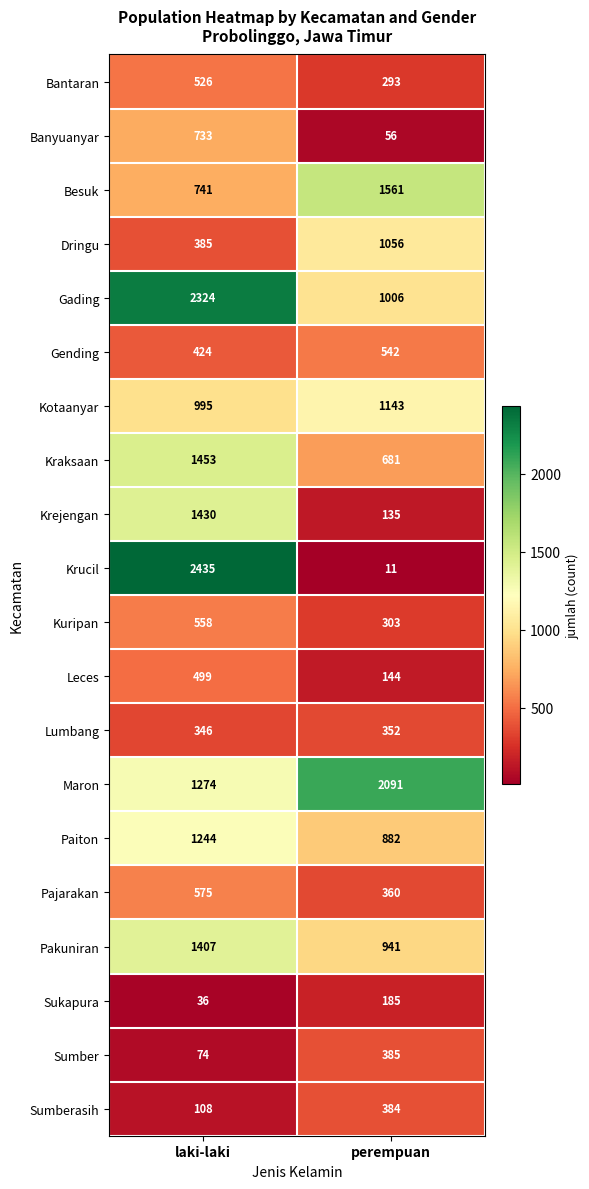

Which series has the largest total across all categories?

Maron